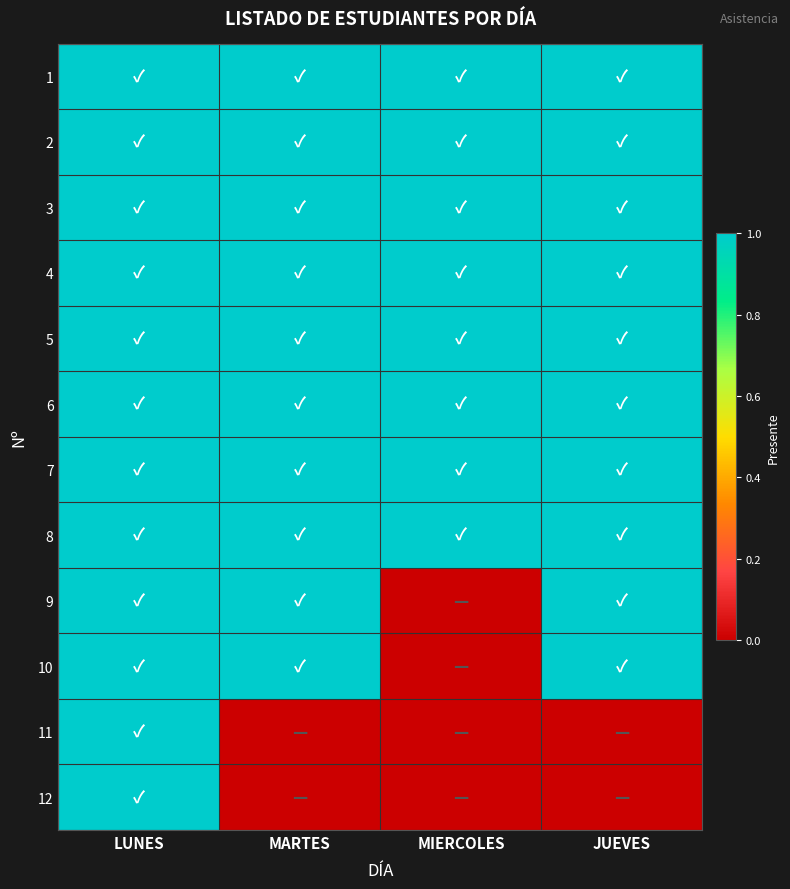

What is the total value across all series at JUEVES?

10